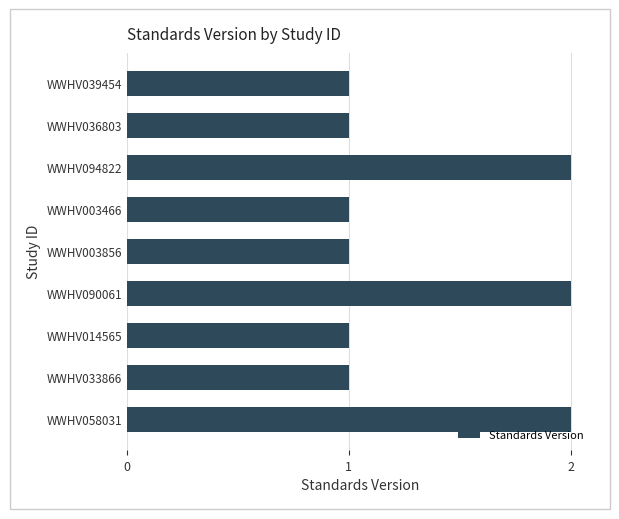

What is the change in value from WWHV036803 to WWHV058031?

+1